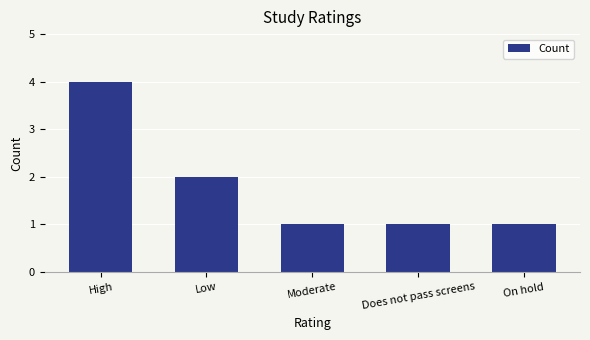

What is the sum of all values?

9